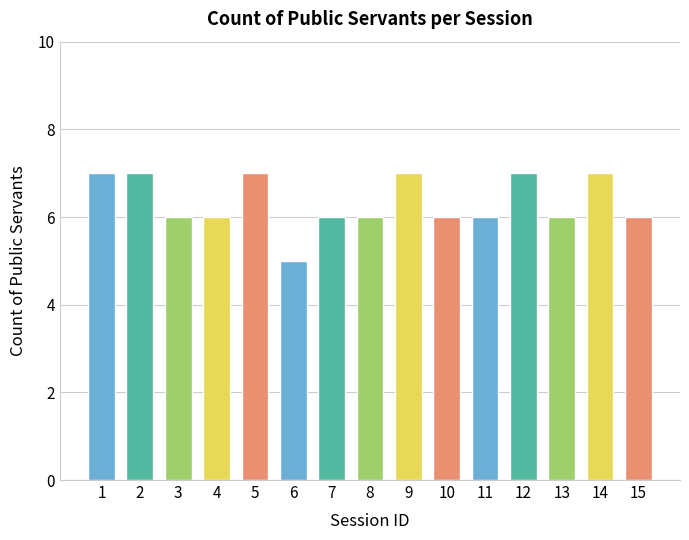

How many bars are there in total?

15